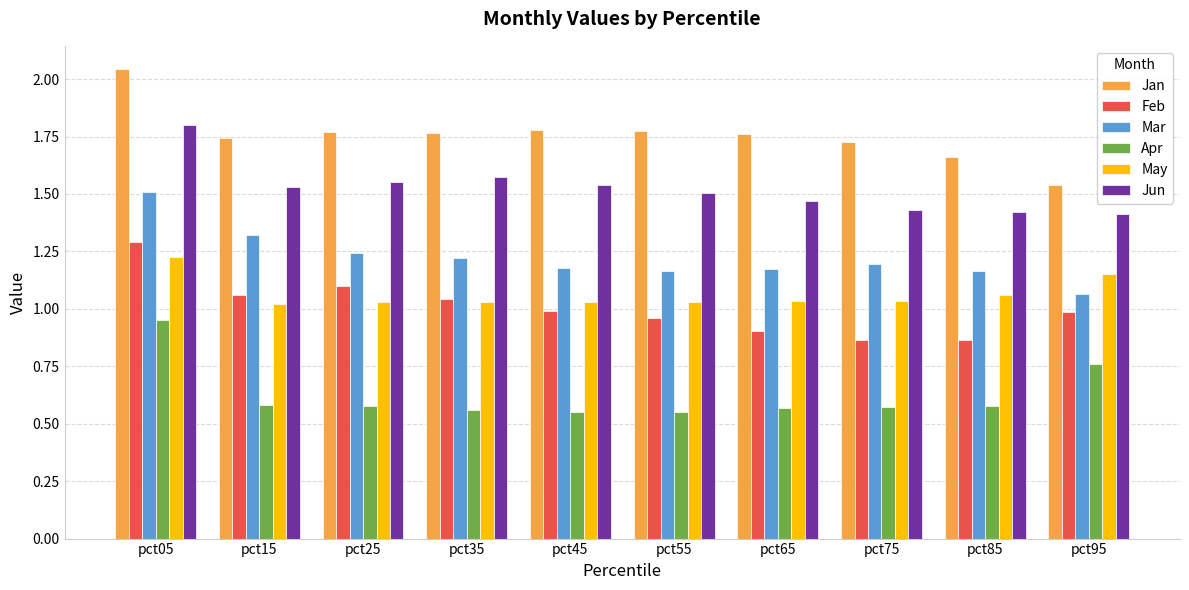

What is the total value across all series at pct85?

6.8